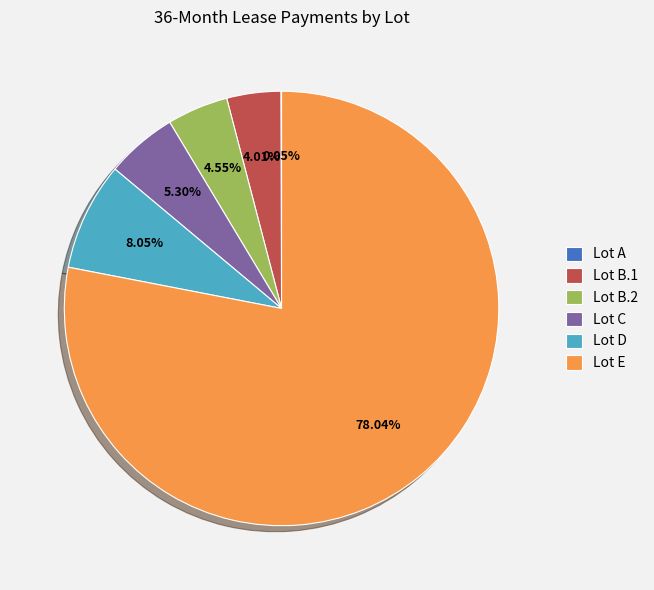

Does Lot E account for over 50% of the chart?

Yes